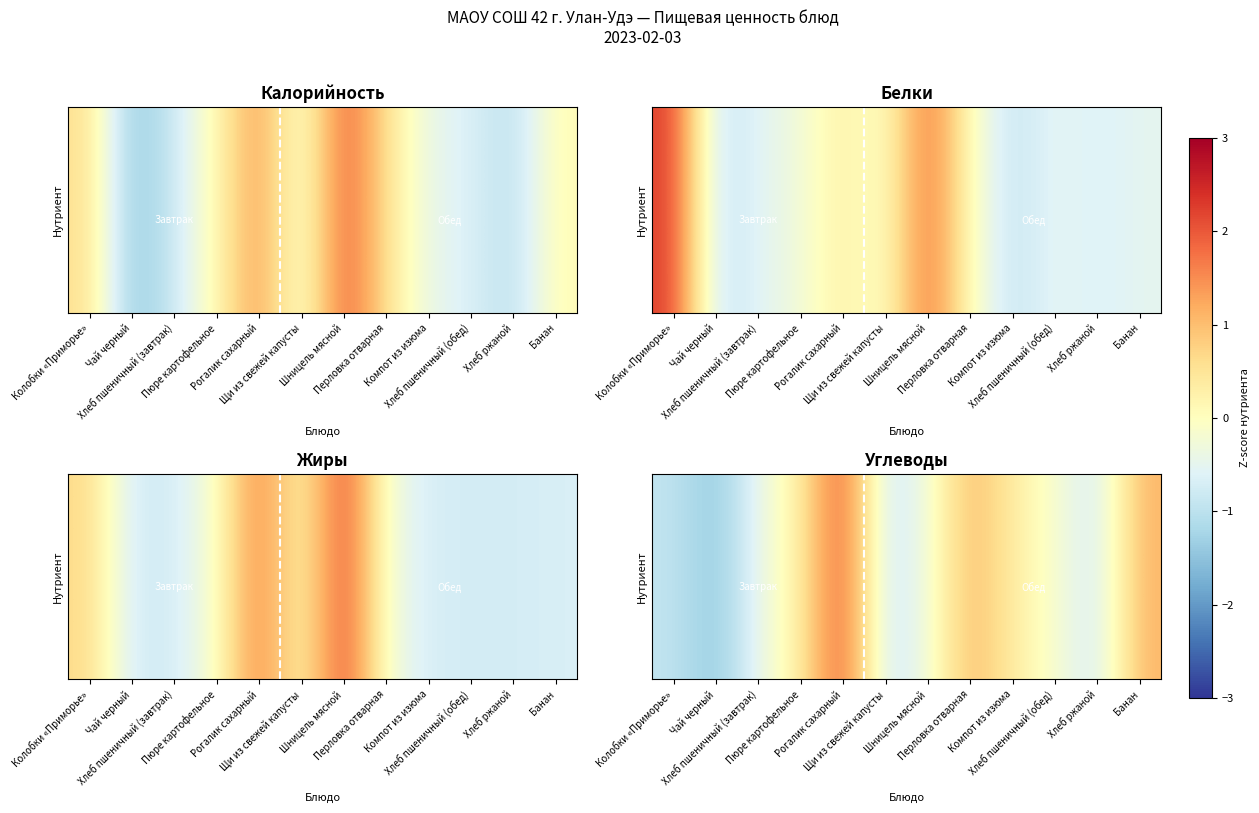

How many values are above zero?

5